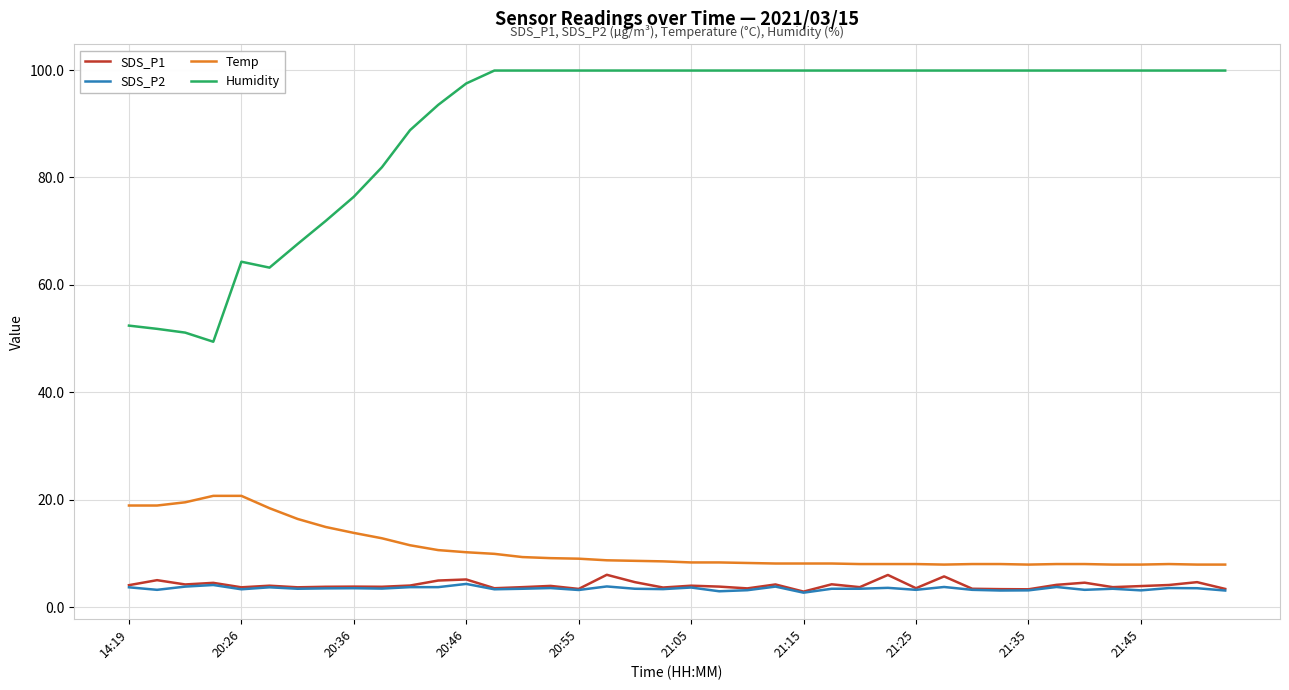

What is the minimum value for Temp?

7.9